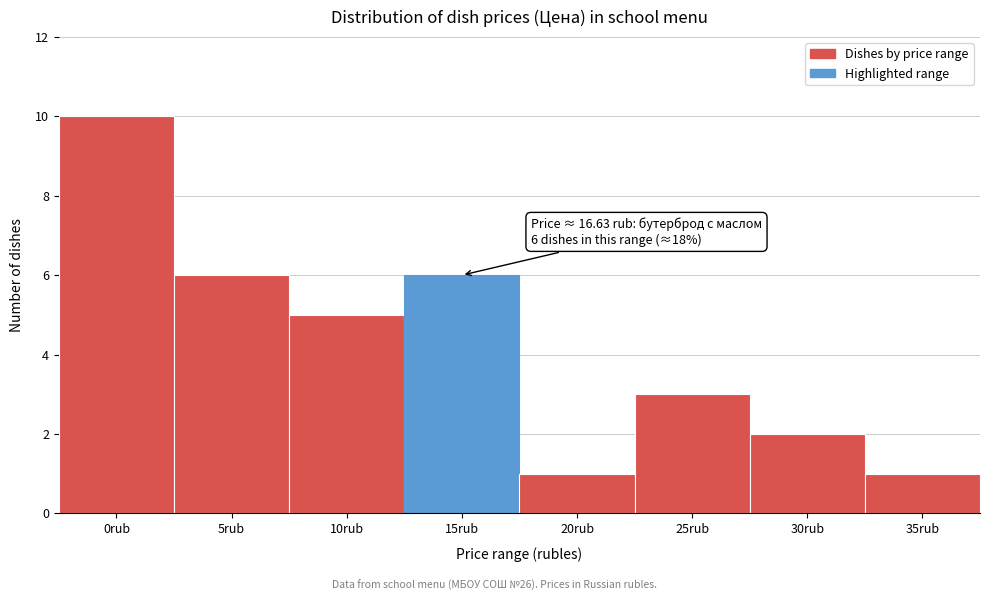

Reading left to right, what are all the values shown in this chart?

10	6	5	6	1	3	2	1